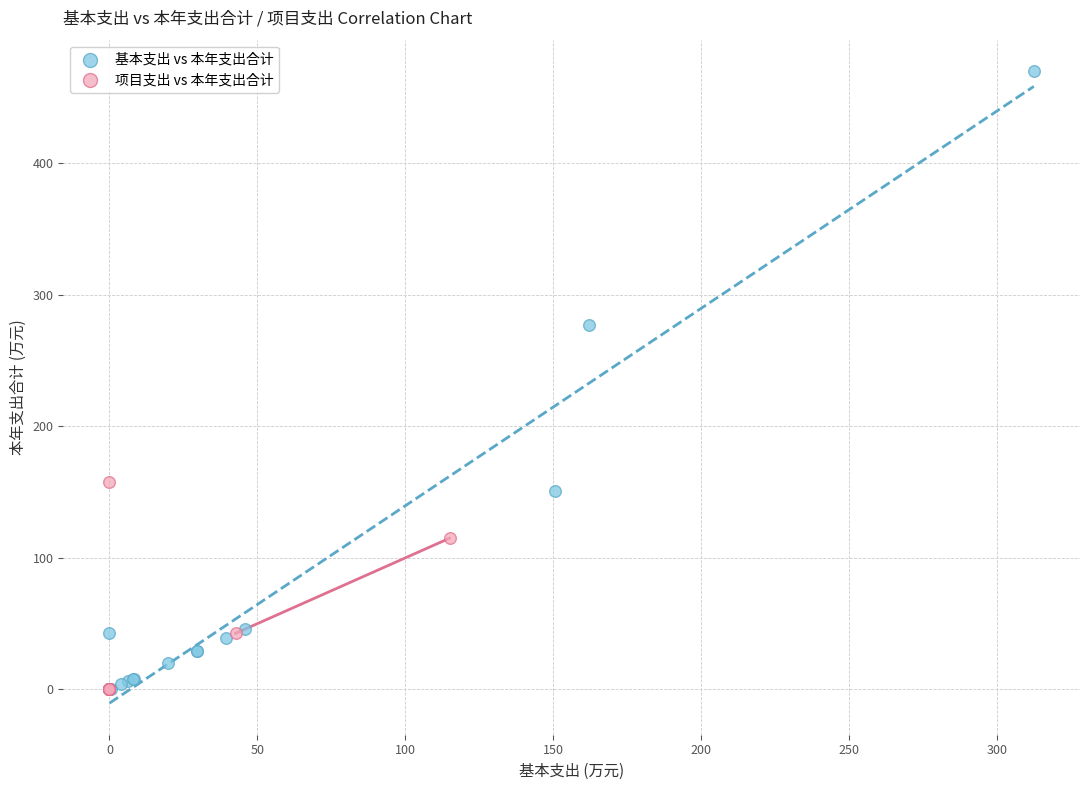

Which series reaches the maximum Y coordinate?

基本支出 vs 本年支出合计